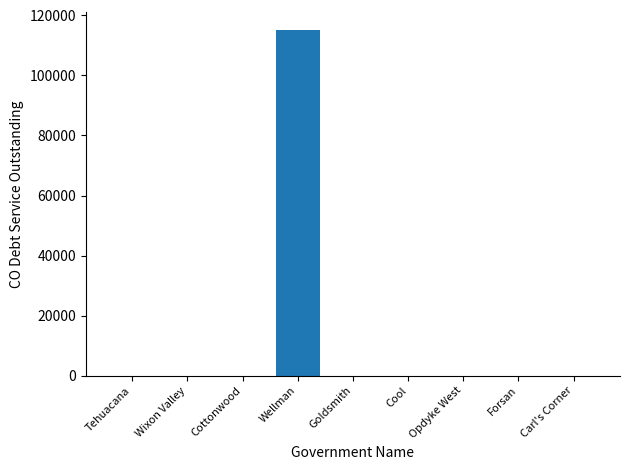

True or false: the data shows 67407.3 at Goldsmith.

False